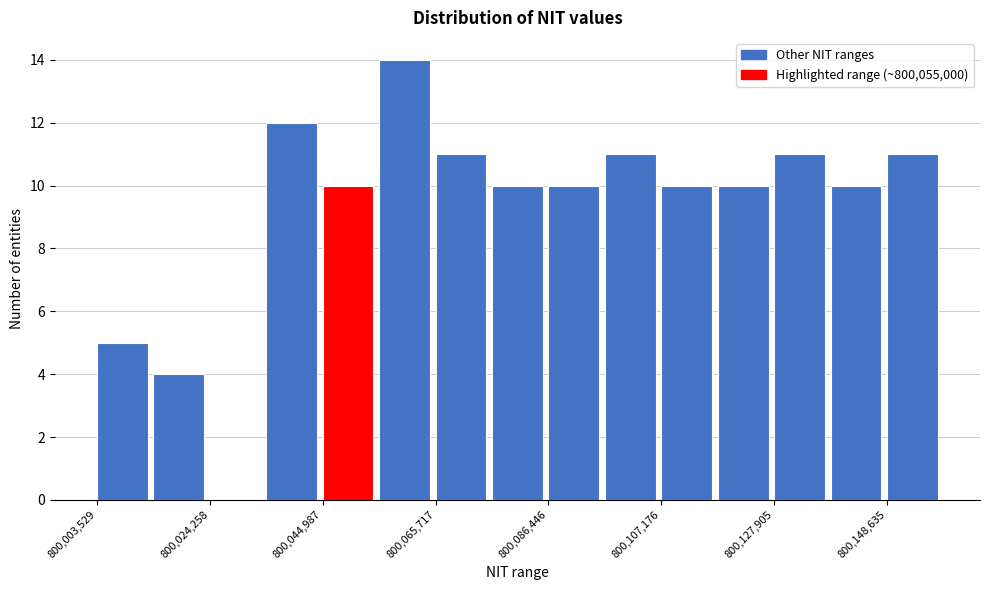

Read against the x-axis, roughly where is the centre of the tallest bar?

800060000